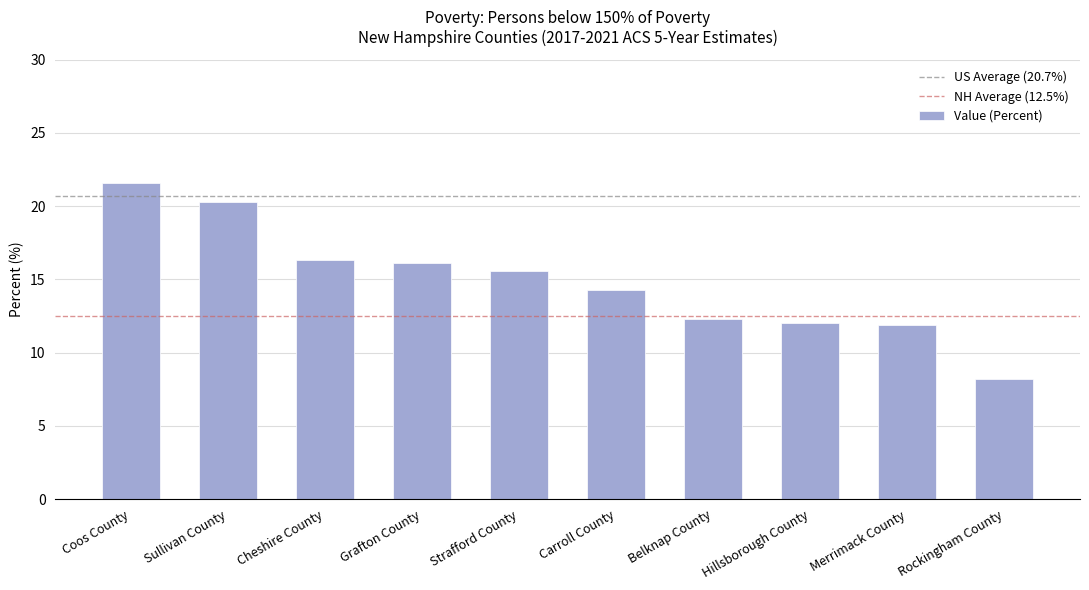

How many distinct data groups are displayed?

1